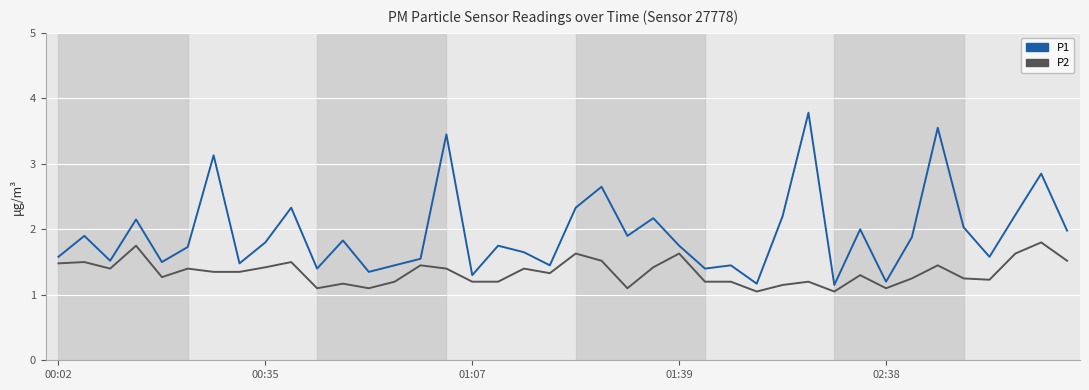

Rank the series by their maximum value, from lowest to highest.

P2, P1